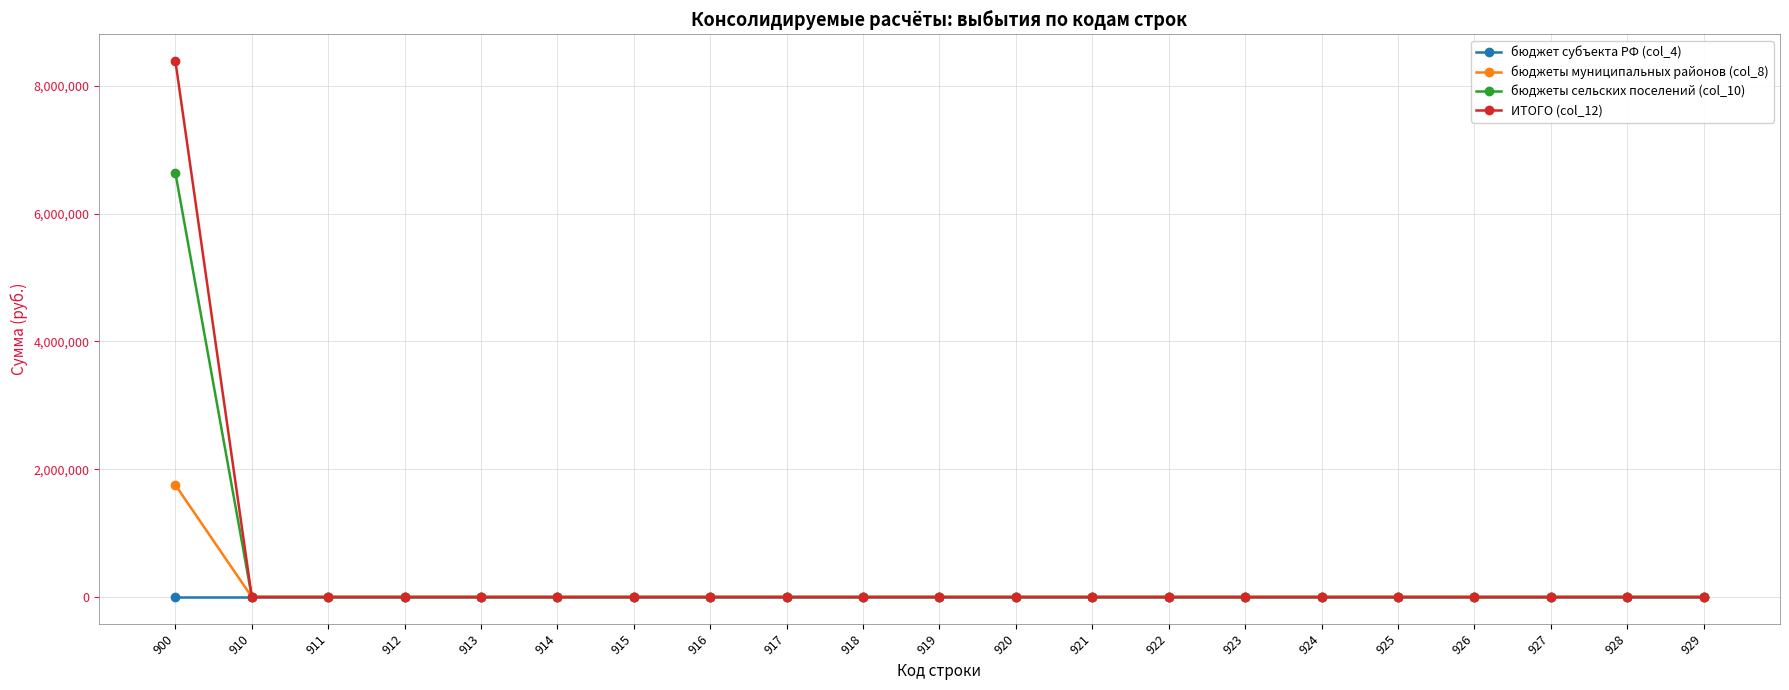

How many data points does each series have?

21